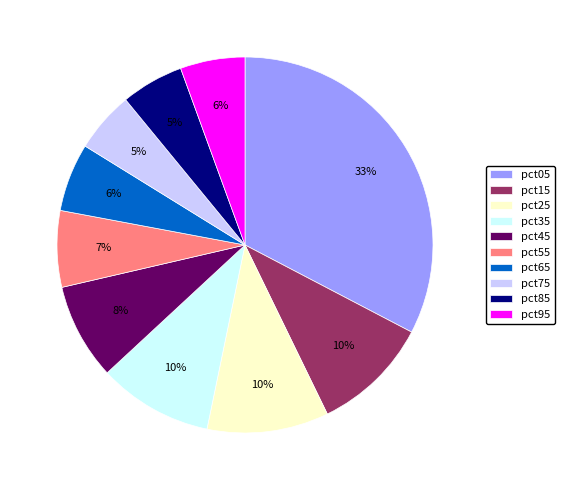

Is the sum of pct55 and pct95 greater than half?

No